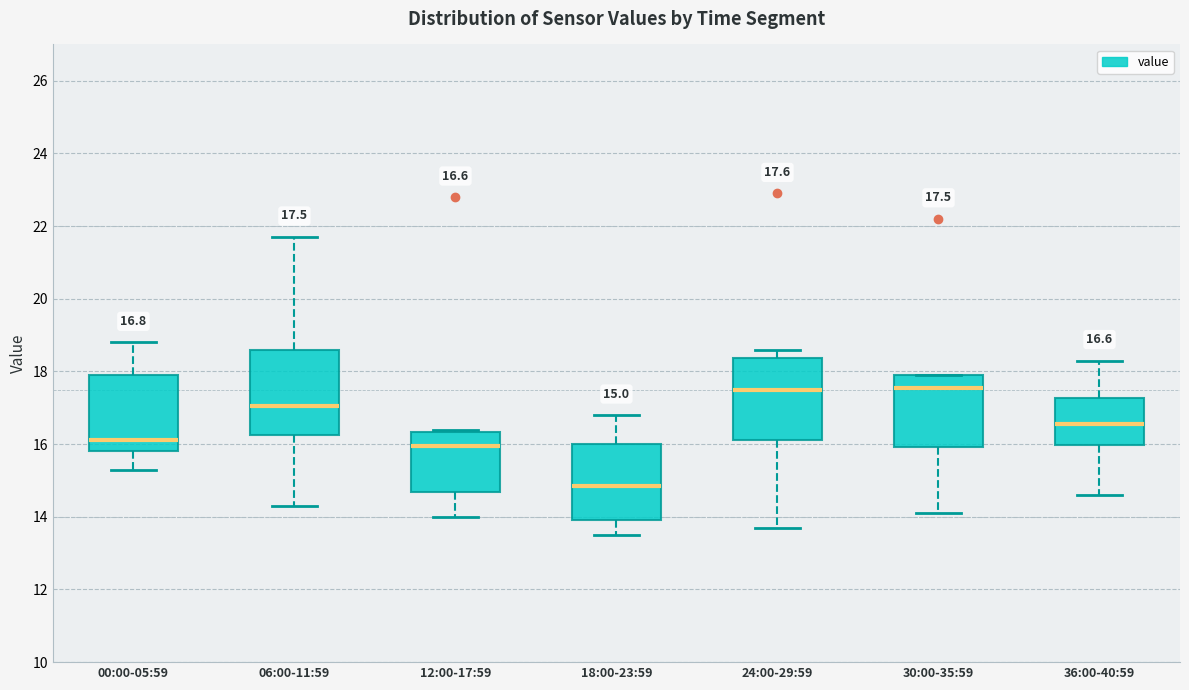

Which box has the lowest median line?

18:00-23:59